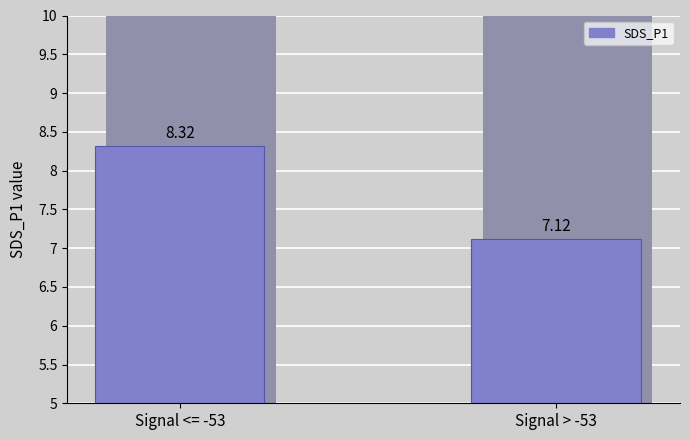

What is the label of the 2nd bar from the left?

Signal > -53